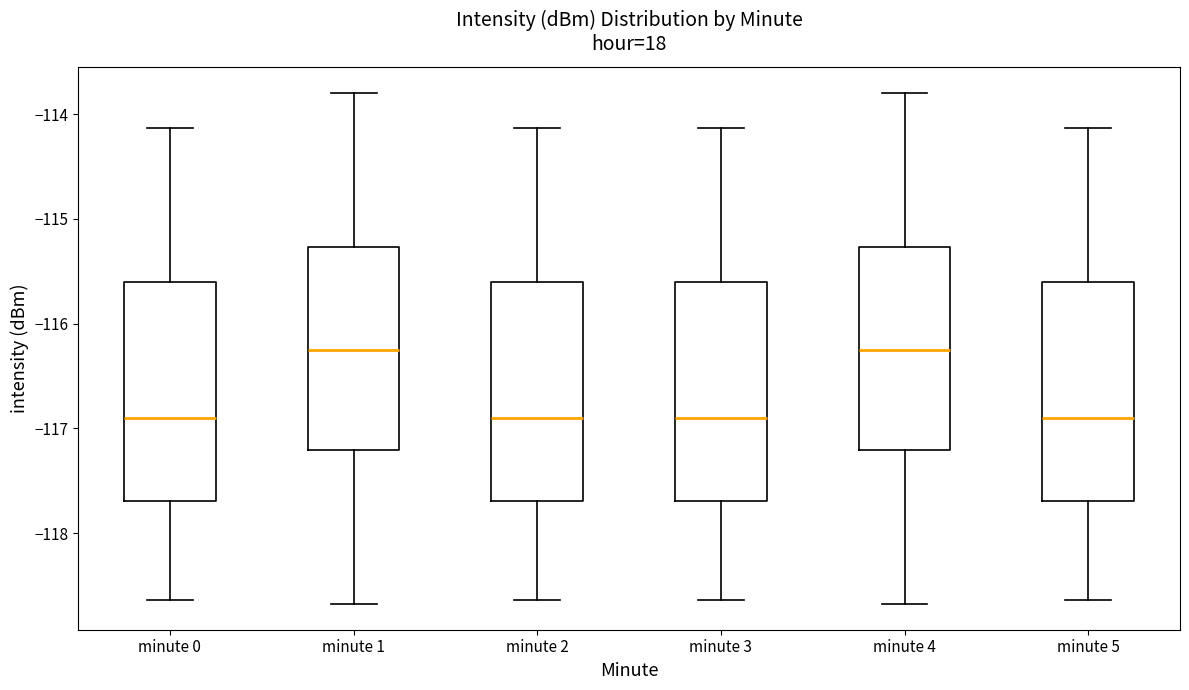

Where does the upper whisker of the box for minute 5 end on the y-axis? The values are not printed on the chart, so give them approximately, as read against the axis.

-114.1